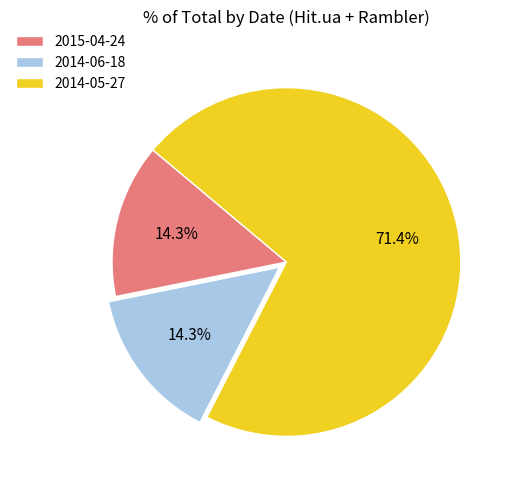

To the nearest percent, what is the combined percentage of 2014-05-27 and 2014-06-18?

86%